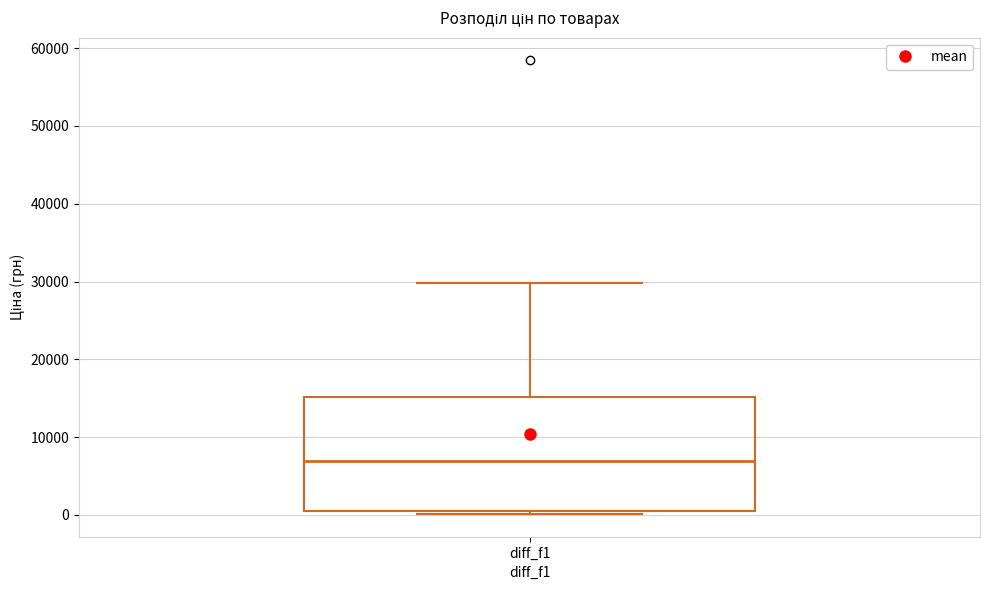

Read this box plot against the y-axis: the position of the median line, the range covered by the box, and the ends of both whiskers. The values are not printed on the chart, so give them approximately, as read against the axis.

median 7000, box 1000 to 15000, whiskers 0 to 30000